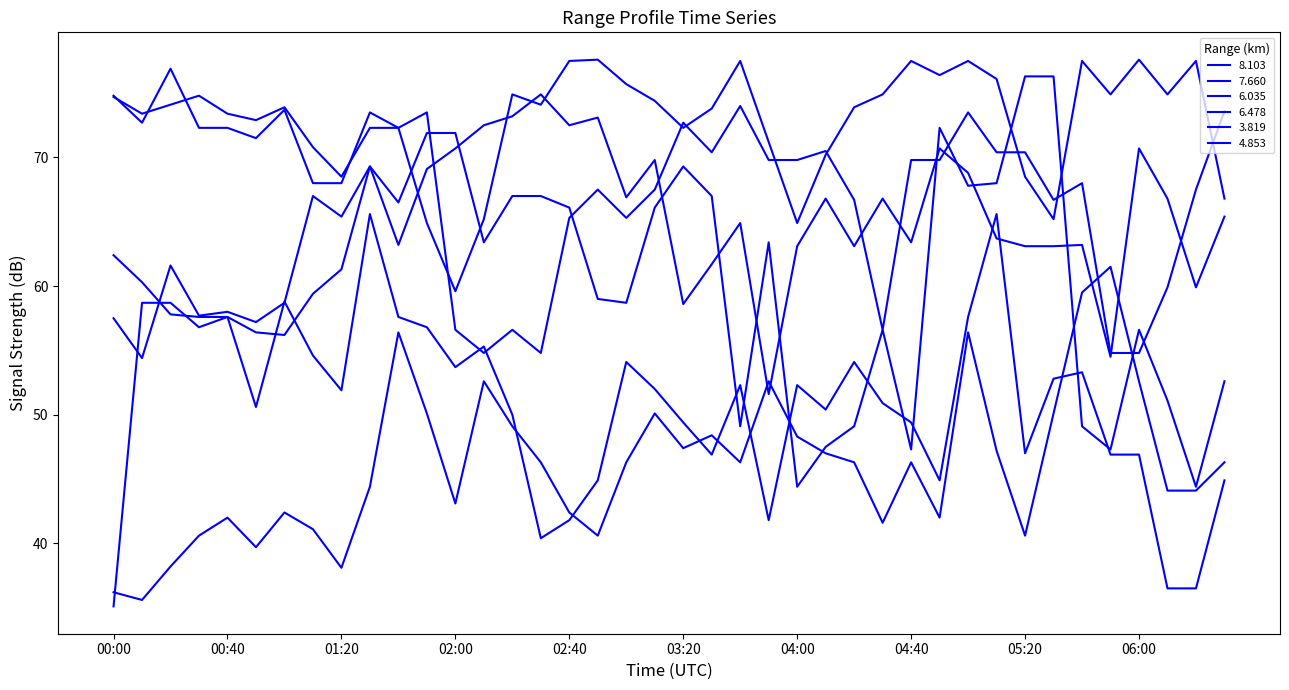

At which category does 6.478 reach its first local peak?

00:20